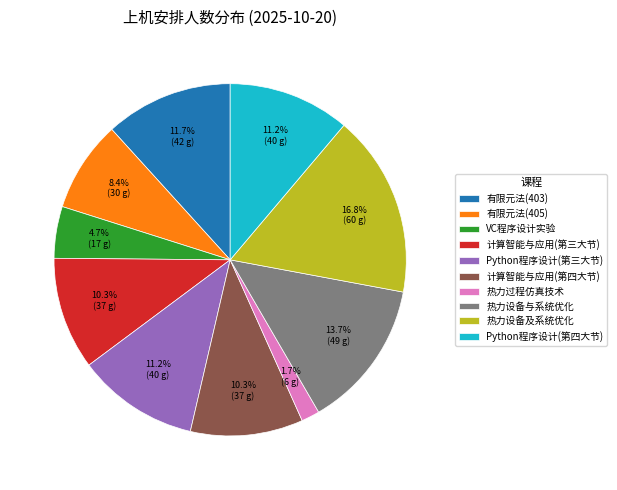

Does 热力设备及系统优化 represent more than half of the total?

No